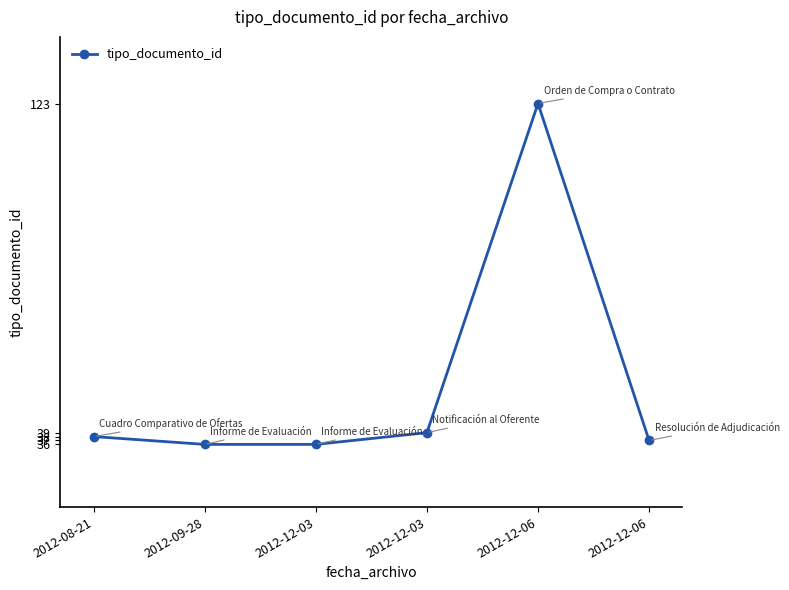

Reading left to right, extract all data points from this chart.

38	36	36	39	123	37